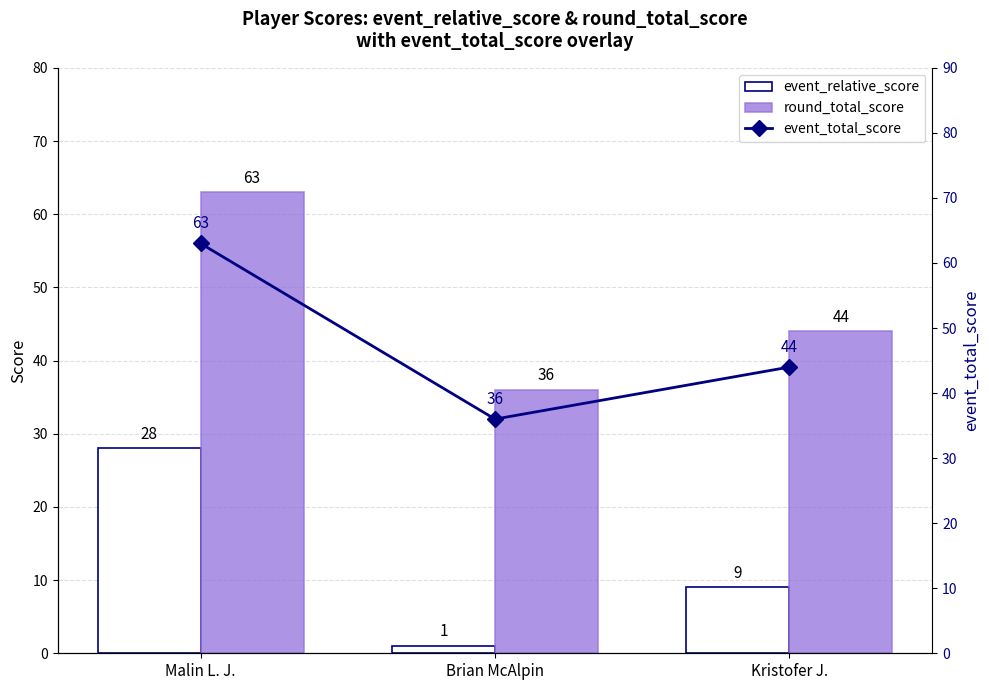

At Kristofer J., list the series in order from largest to smallest.

round_total_score, event_total_score, event_relative_score